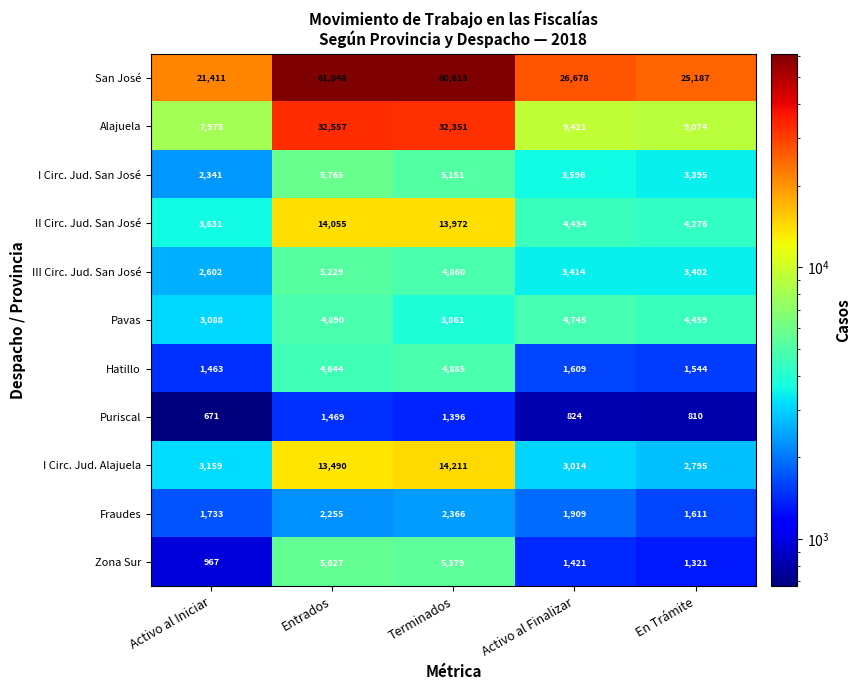

What is the difference between the maximum and minimum values in the Pavas series?

1802